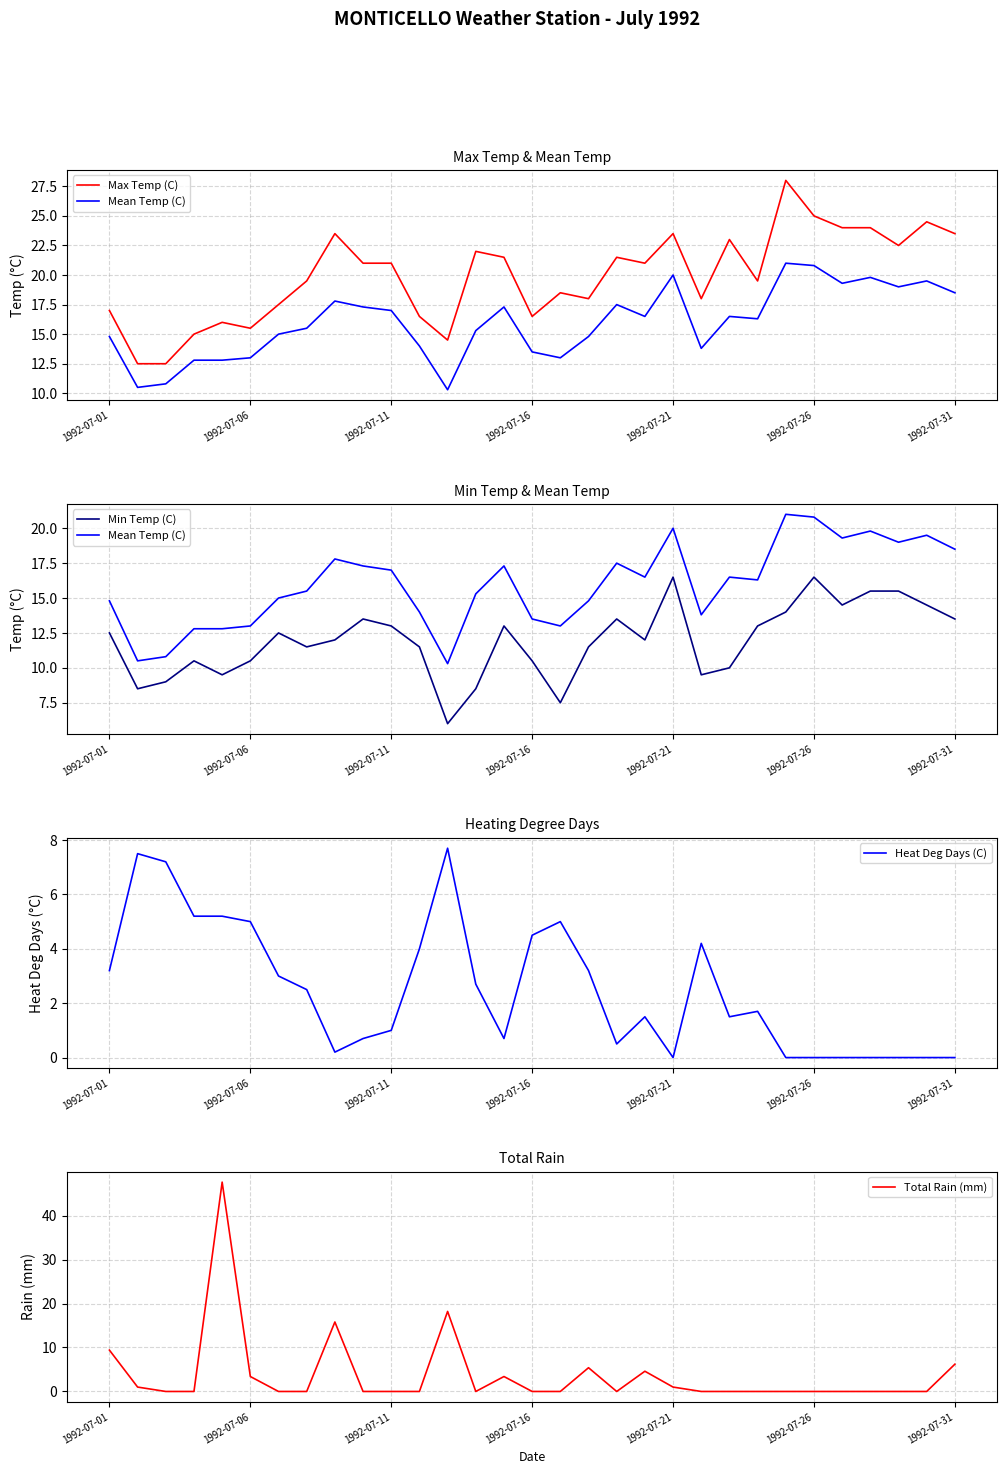

Is it true that Heat Deg Days (C) equals 3.2 at 1992-07-01?

True